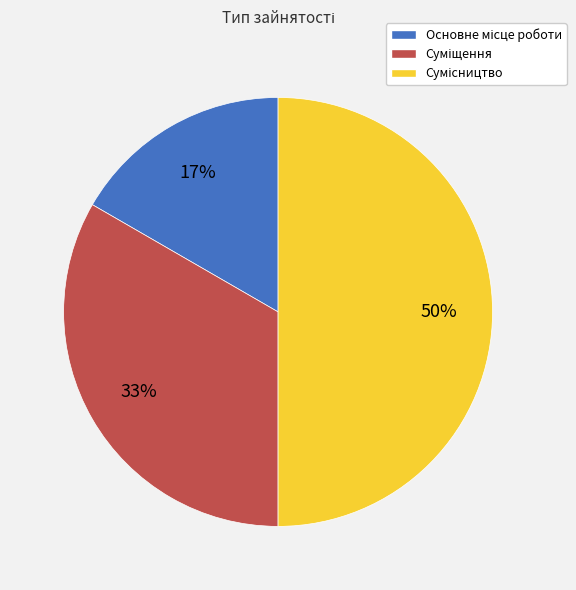

To the nearest percent, what is the difference between the largest and smallest slice percentages?

33%